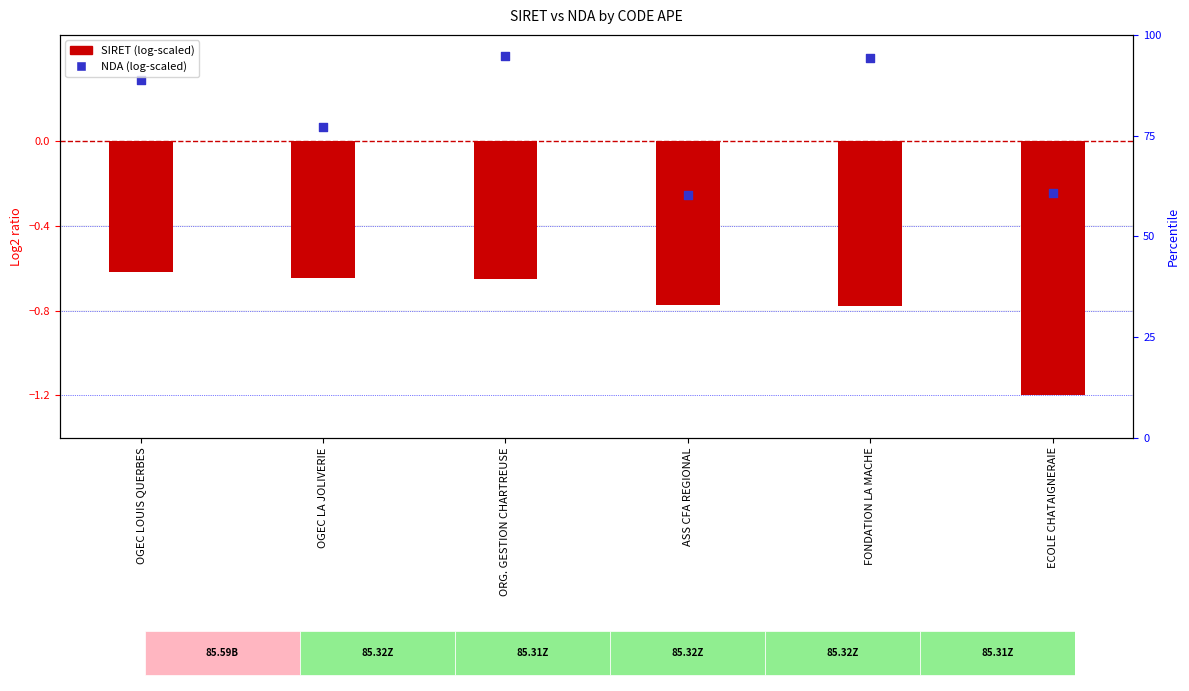

Which series has the largest Y range (max minus min)?

NDA (log-scaled)